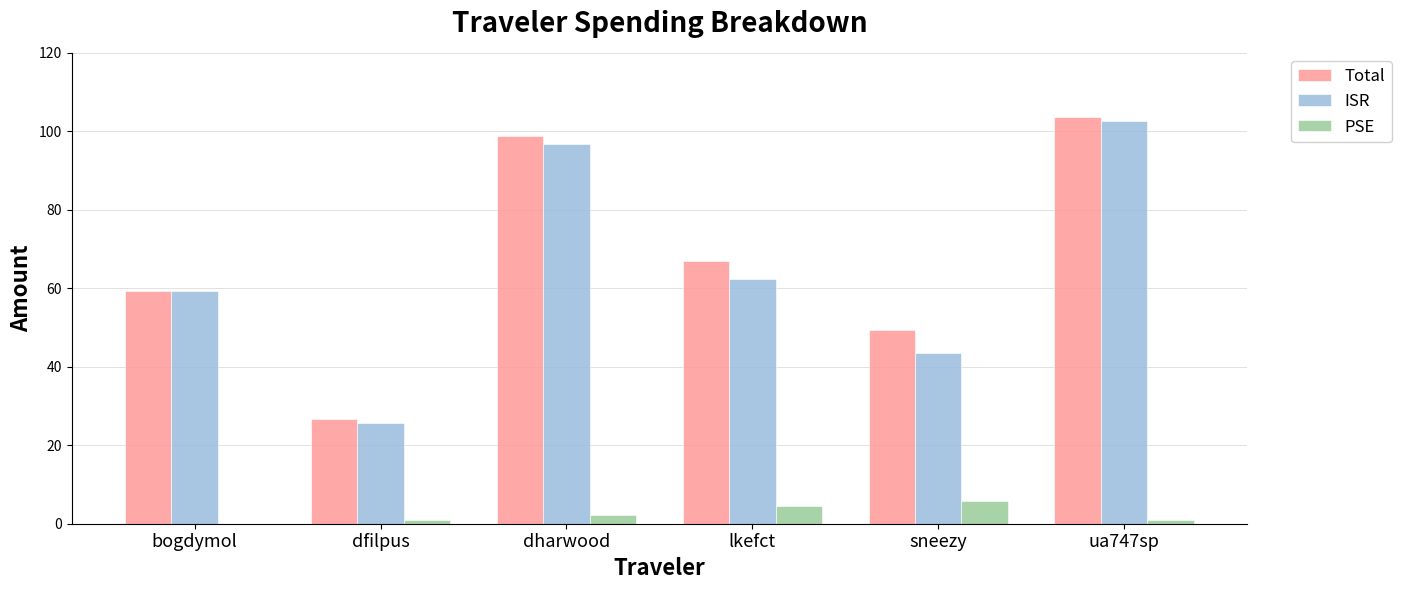

At which category does the chart reach its peak across all series?

ua747sp